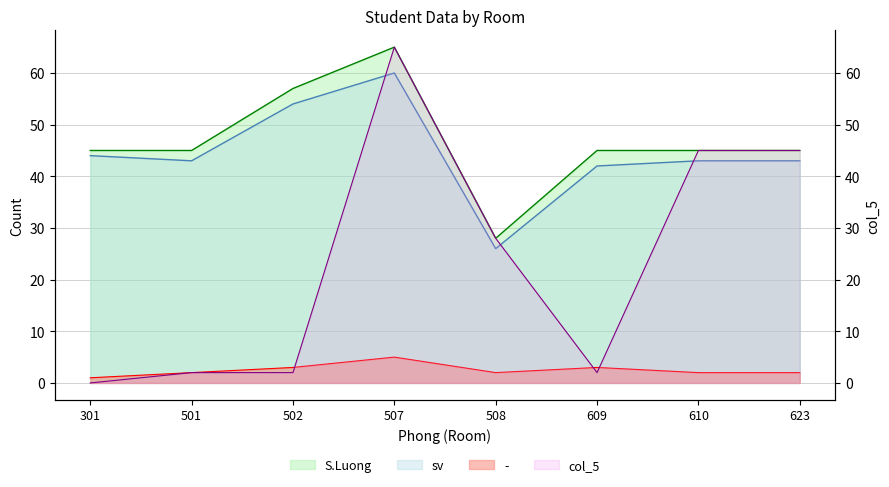

At how many categories does at least one series exceed 4?

8